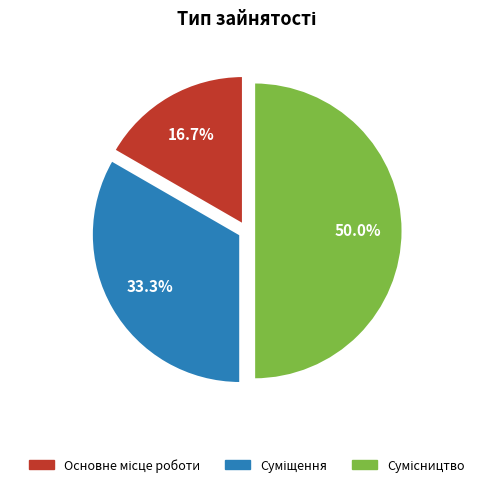

How many segments does this pie chart have?

3